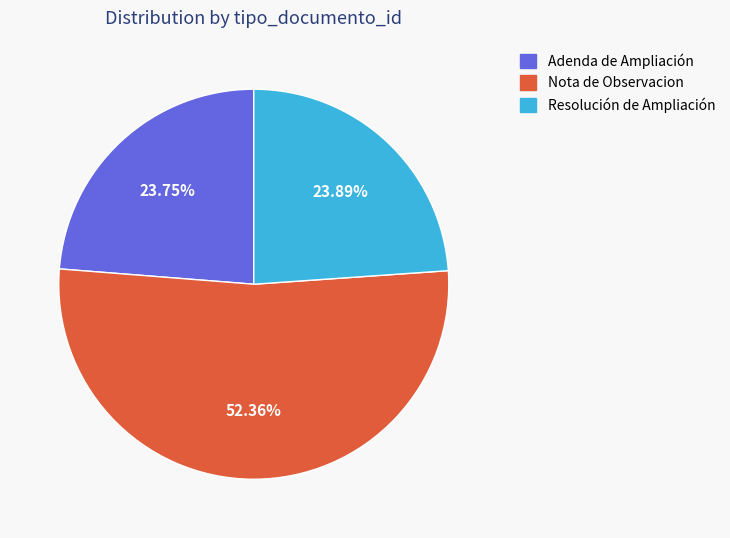

Approximately how many times larger is the value at Nota de Observacion compared to Adenda de Ampliación?

2.2